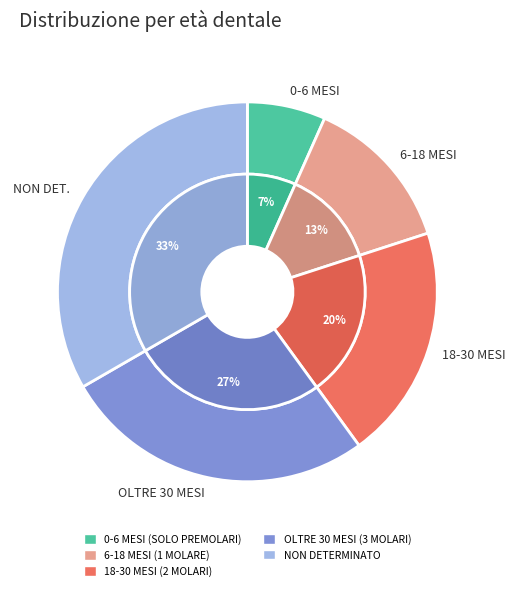

Is there any slice that represents more than half of the pie?

No